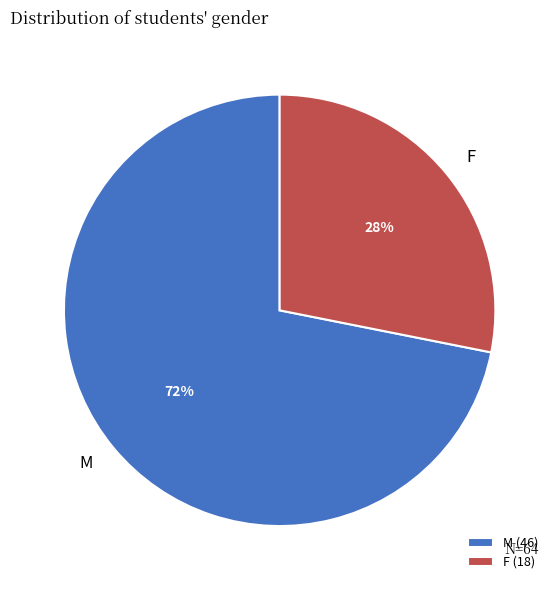

Which slice is the largest?

M